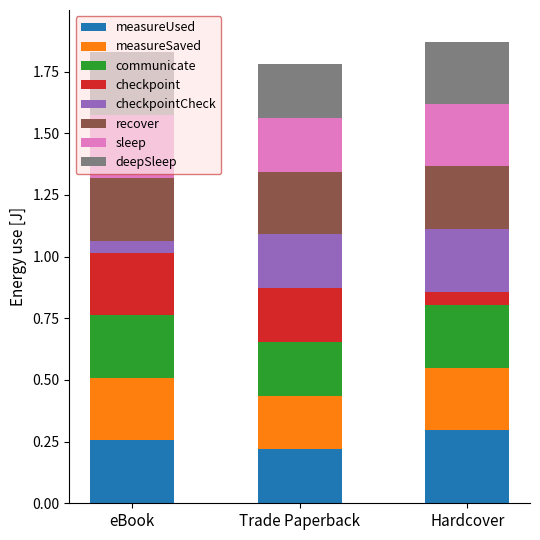

What is the total value across all series at Trade Paperback?

1.8